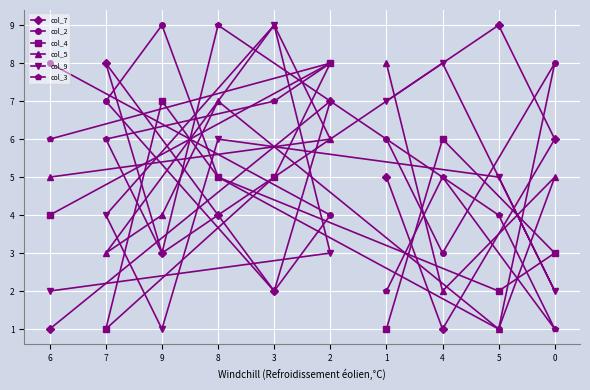

At how many categories does at least one series exceed 5?

10